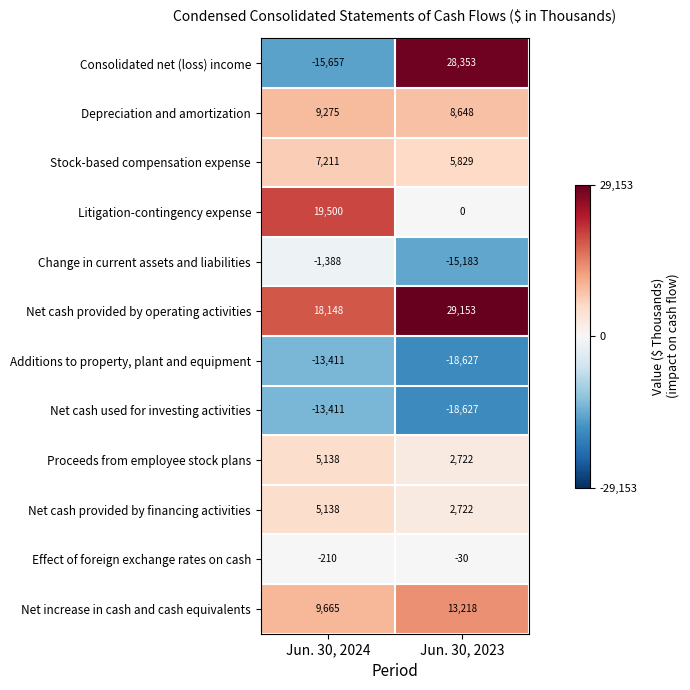

The value of Consolidated net (loss) income at Jun. 30, 2023 is 28353. True or false?

True